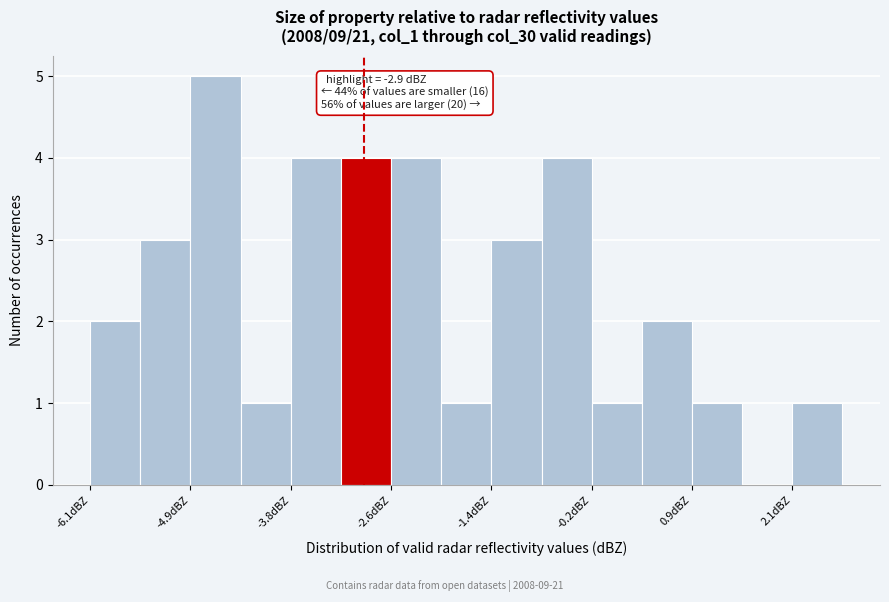

Around what value on the x-axis is the tallest bar? Give the approximate position of its centre, as read against the axis.

-4.6